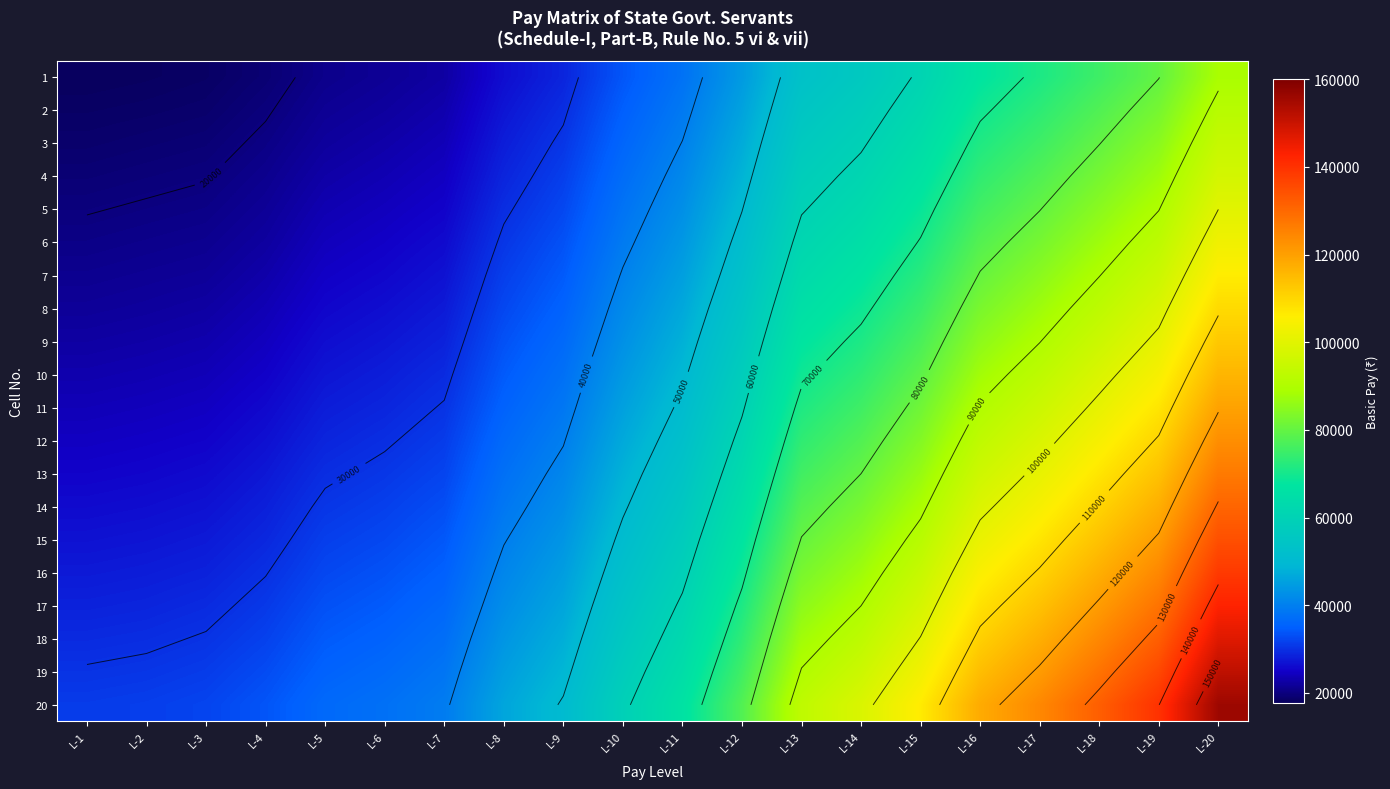

The 14 series shows 36121 at L-2. True or false?

False